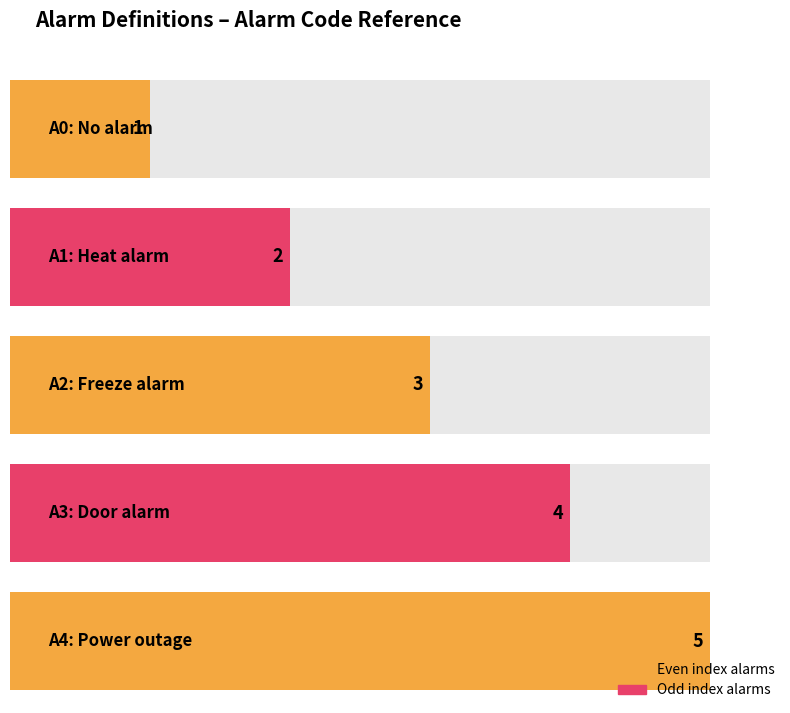

Are the bars grouped side by side (vs. stacked)?

No